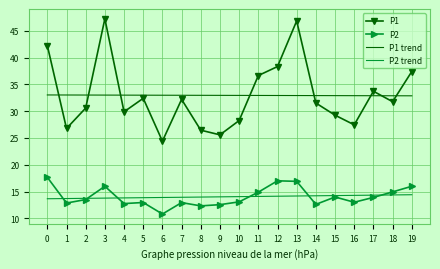

Rank the series at 13 from highest to lowest value.

P1, P1 trend, P2, P2 trend